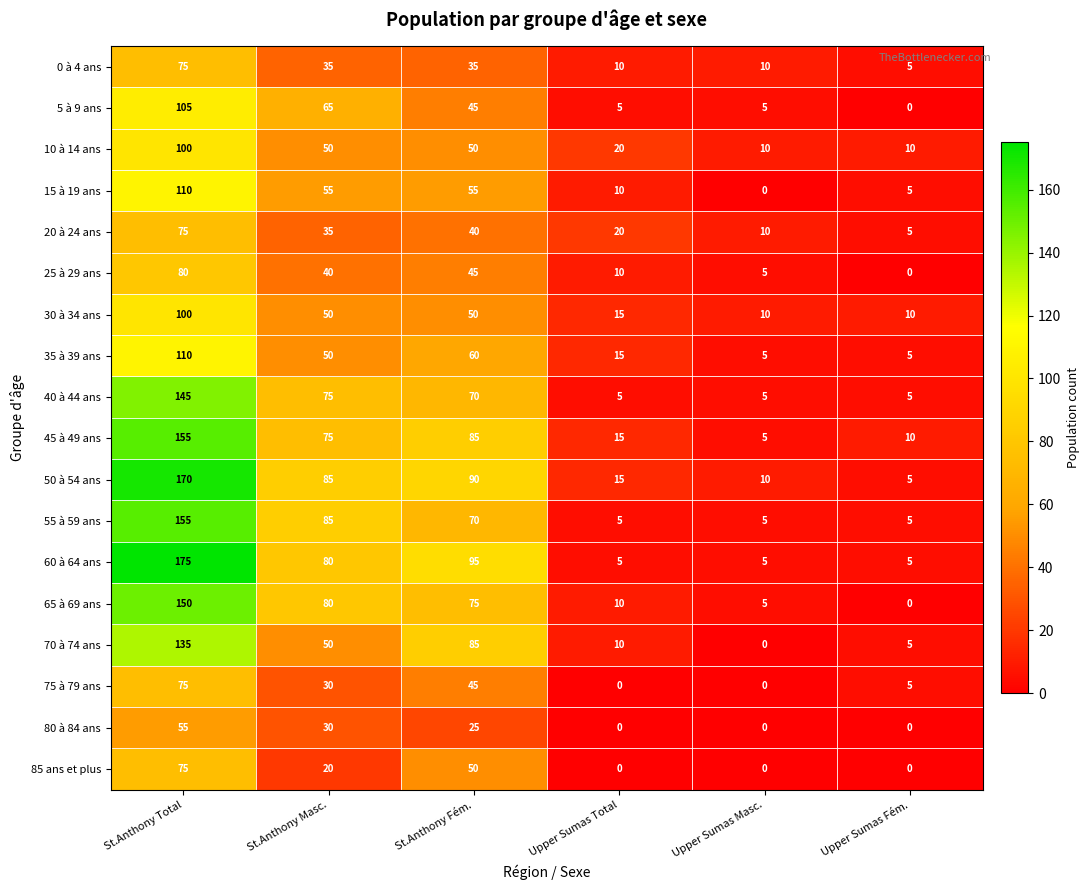

What is the maximum value shown in the chart?

175